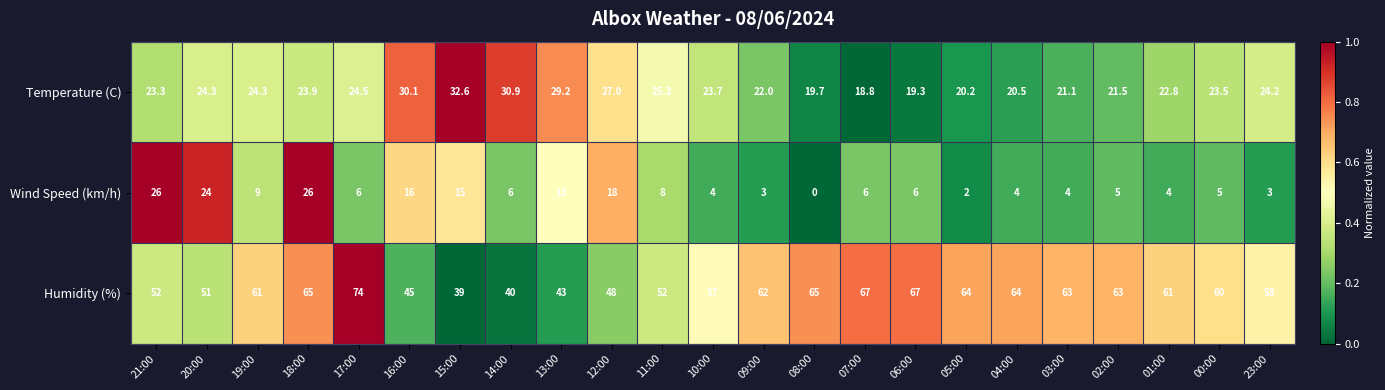

True or false: Humidity (%) has a value of 101.3 at 18:00.

False